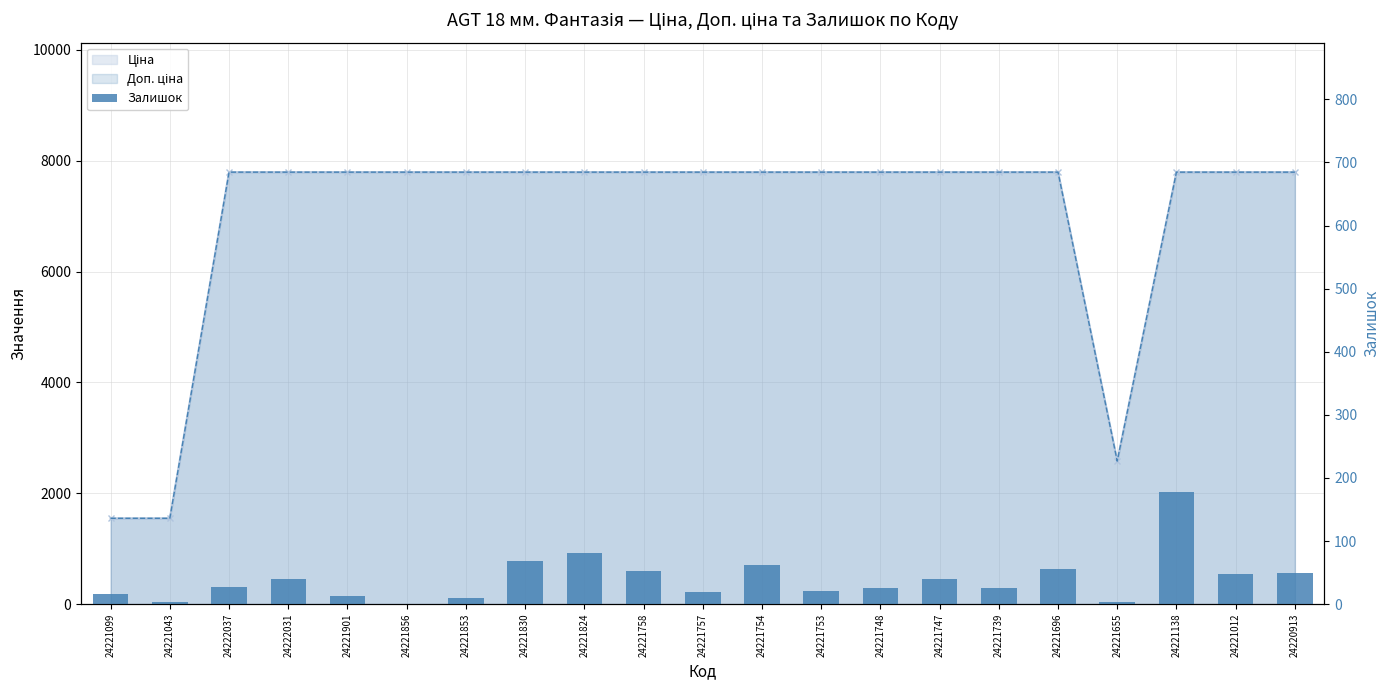

What is the approximate value at 24221747, to the nearest 5?

40